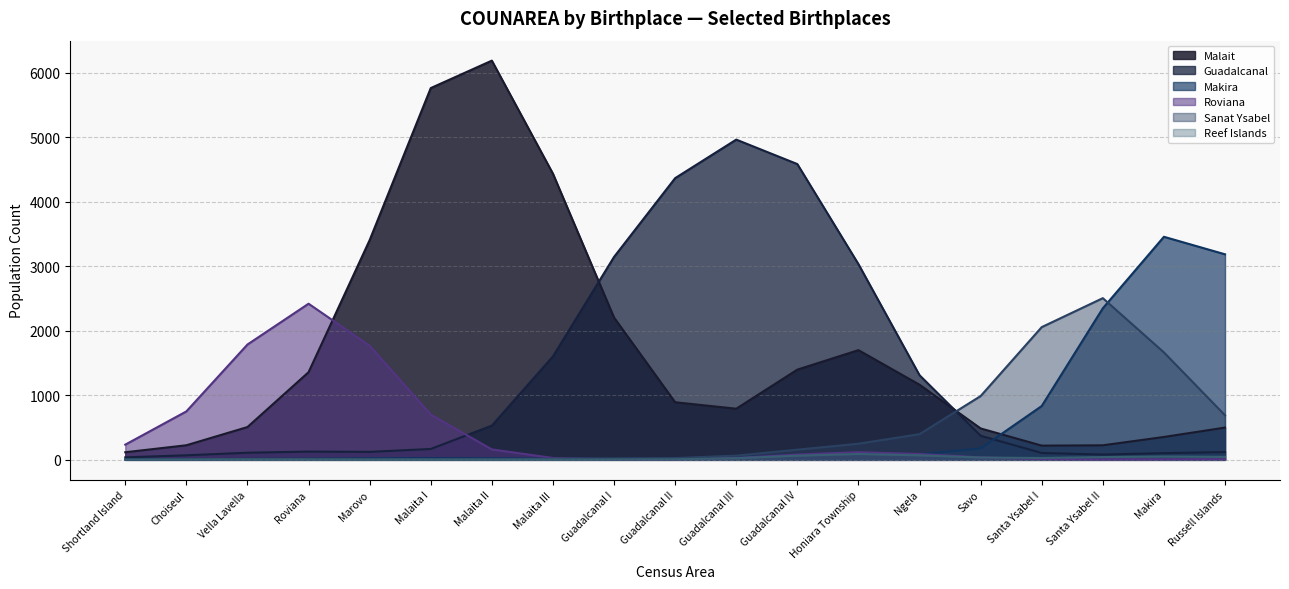

Between Santa Ysabel I and Honiara Township, which is larger?

Honiara Township